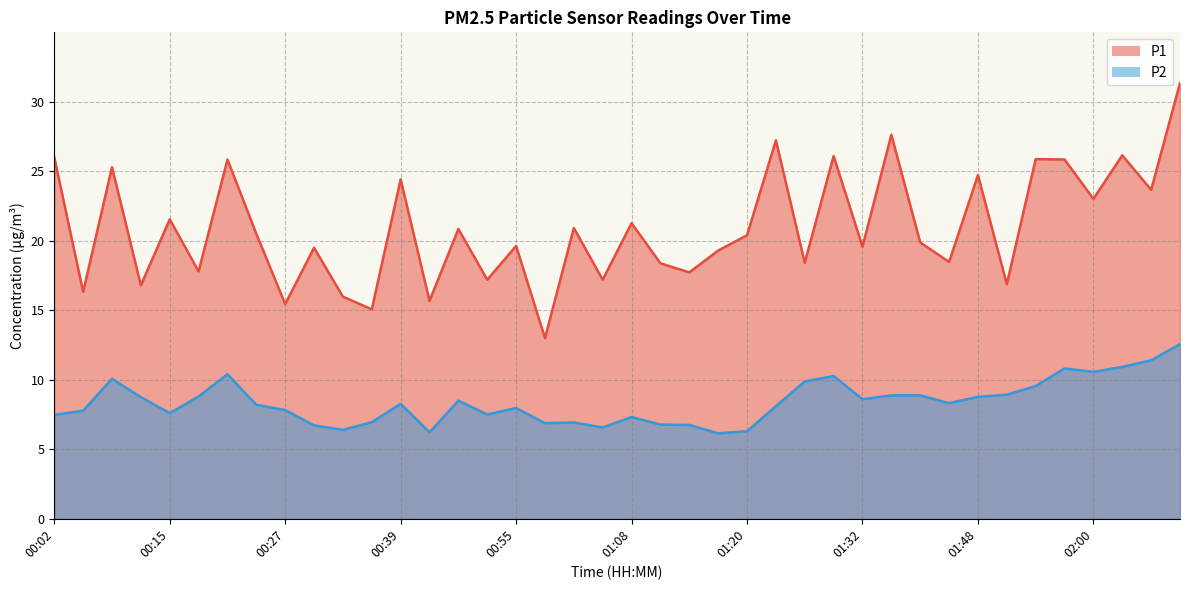

Between 00:27 and 00:58, which is larger?

00:27